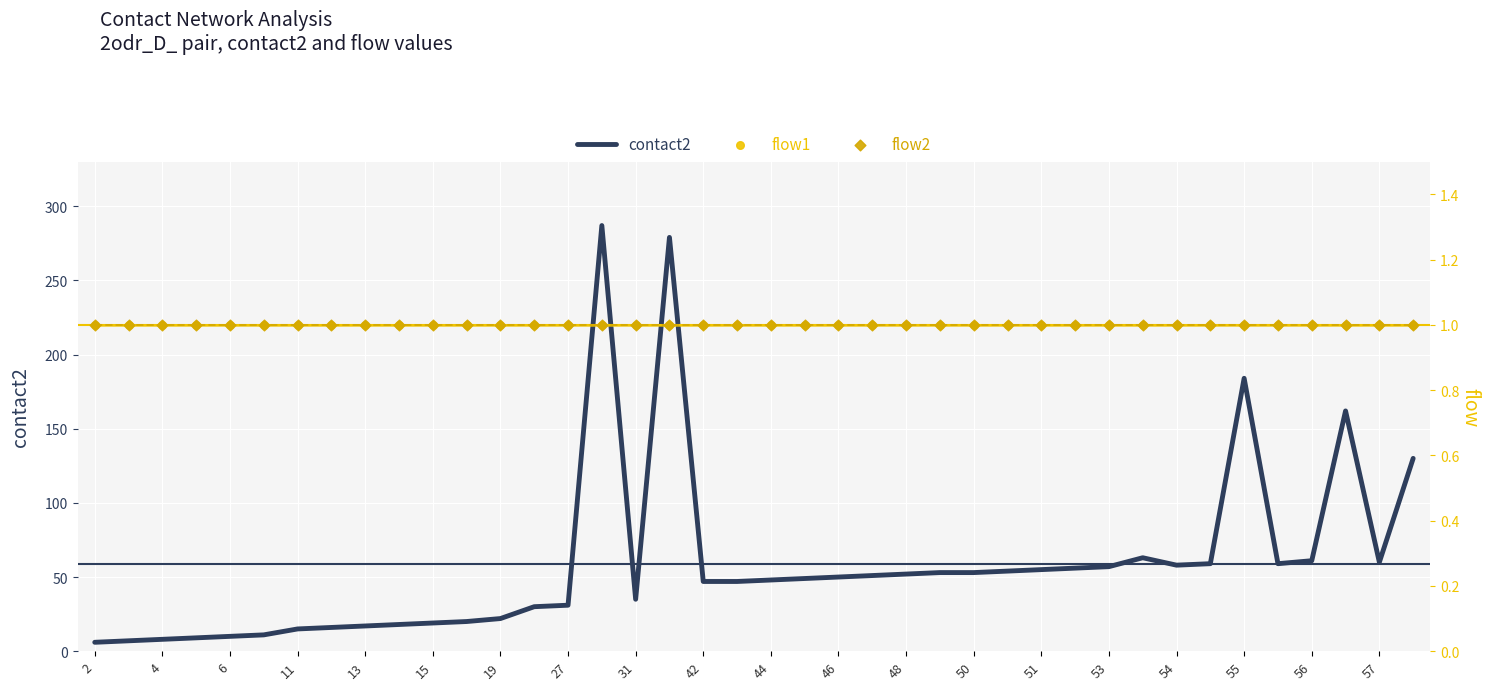

Which series contains the highest Y value?

contact2